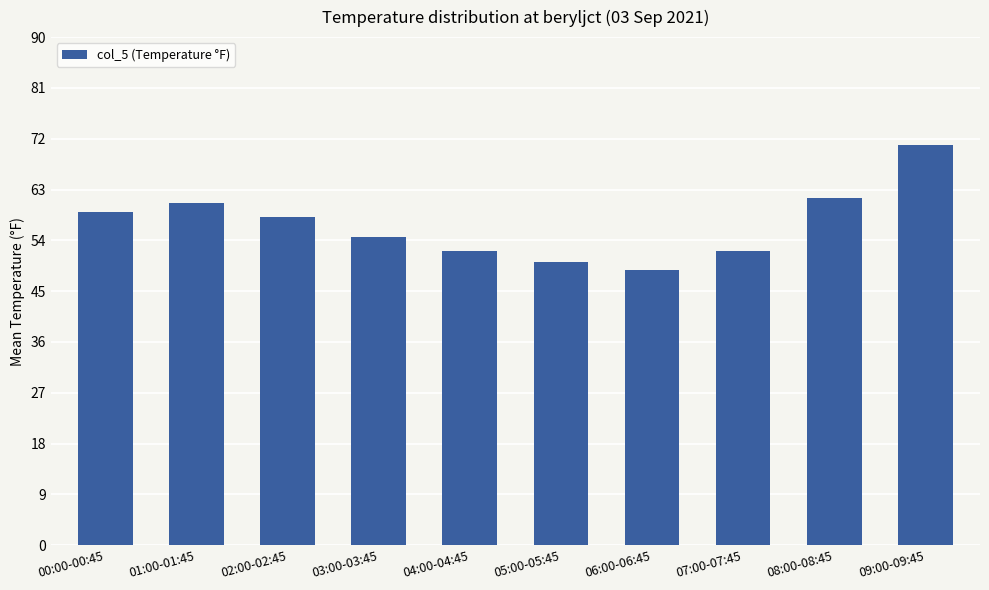

How many series are shown in this chart?

1